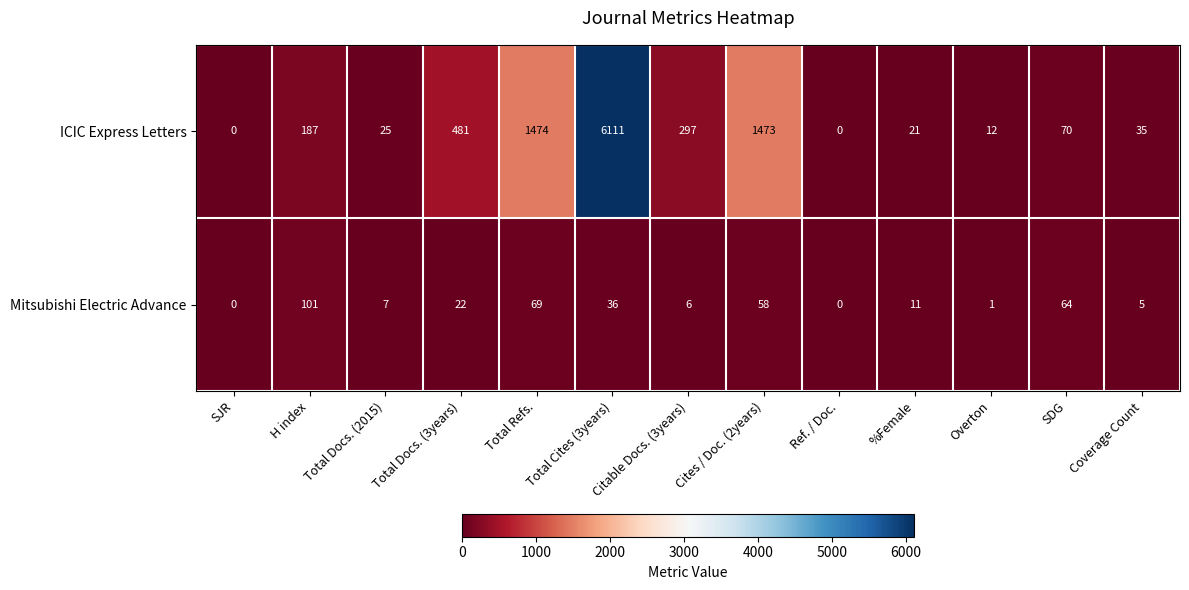

Rank the series by their average value, from lowest to highest.

Mitsubishi Electric Advance, ICIC Express Letters